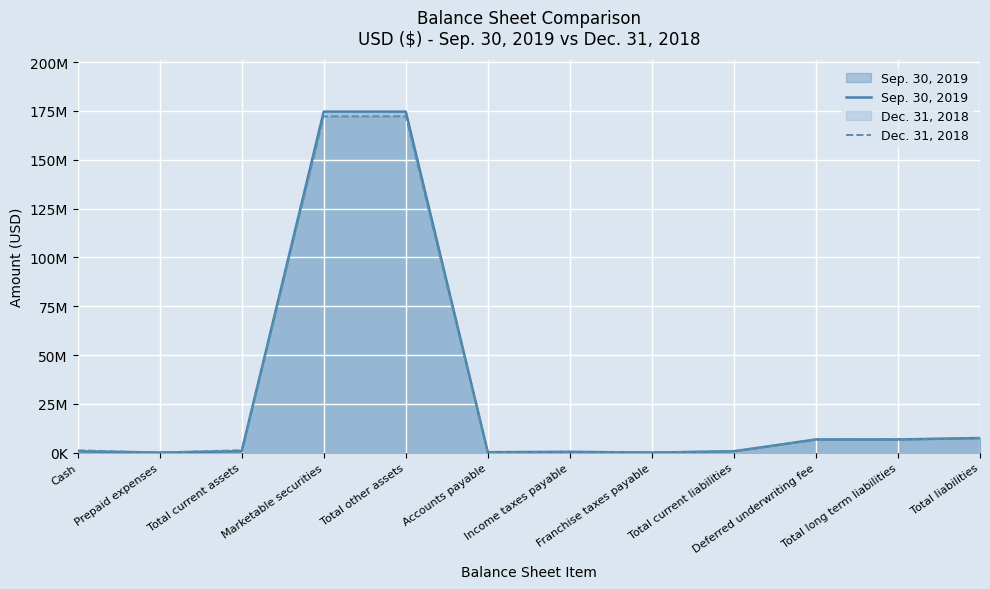

List the labels in order of Sep. 30, 2019 value, largest first.

Marketable securities, Total other assets, Total liabilities, Deferred underwriting fee, Total long term liabilities, Total current assets, Total current liabilities, Cash, Income taxes payable, Accounts payable, Prepaid expenses, Franchise taxes payable